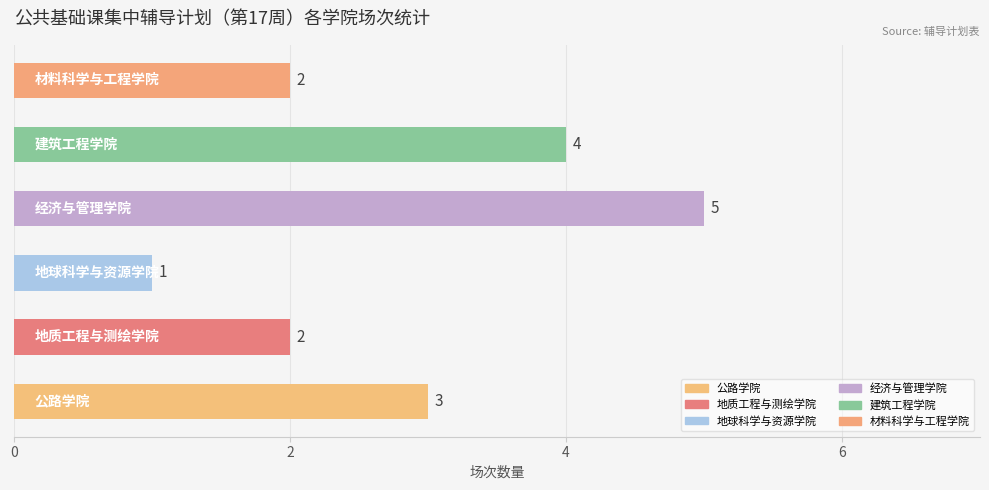

Count the values in the range 2 to 4.

4